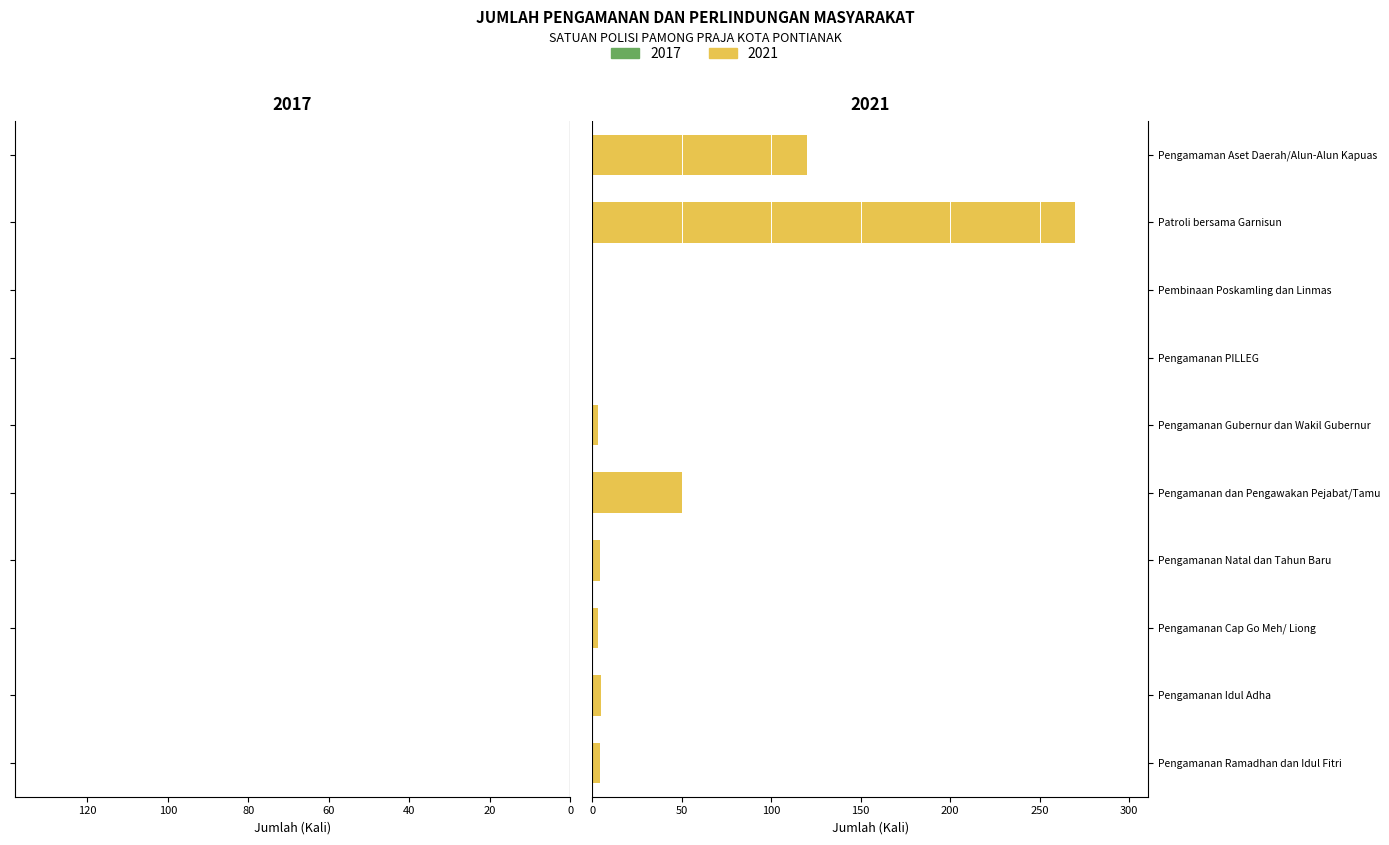

At Pengamanan PILLEG, list the series in order from largest to smallest.

2017, 2021